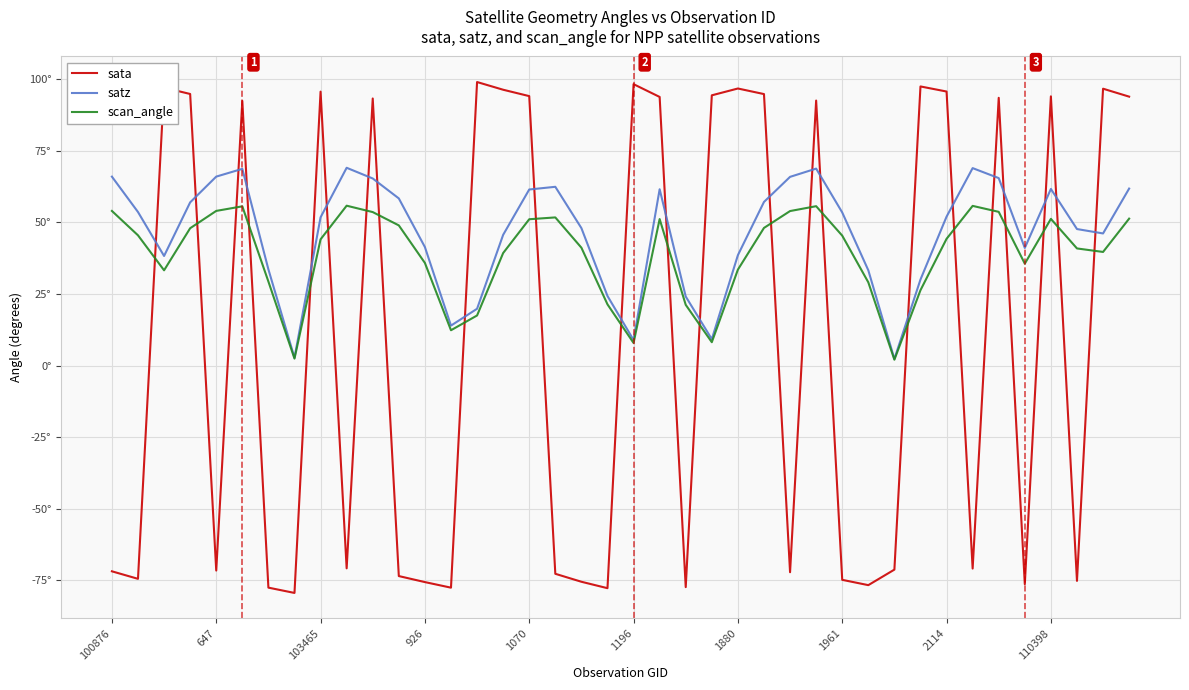

Which series ends up on top after the final intersection of sata and scan_angle?

sata